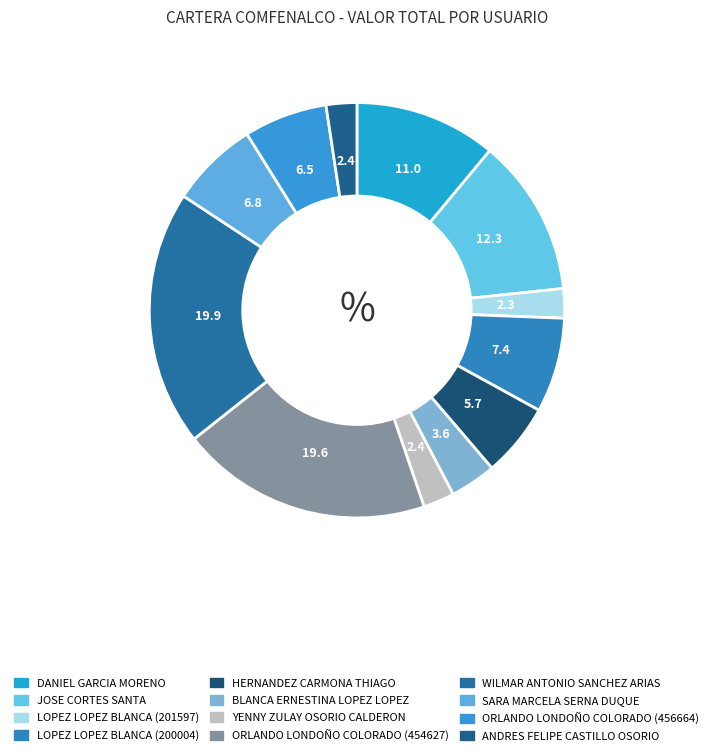

Which has a higher value, HERNANDEZ CARMONA THIAGO or BLANCA ERNESTINA LOPEZ LOPEZ?

HERNANDEZ CARMONA THIAGO